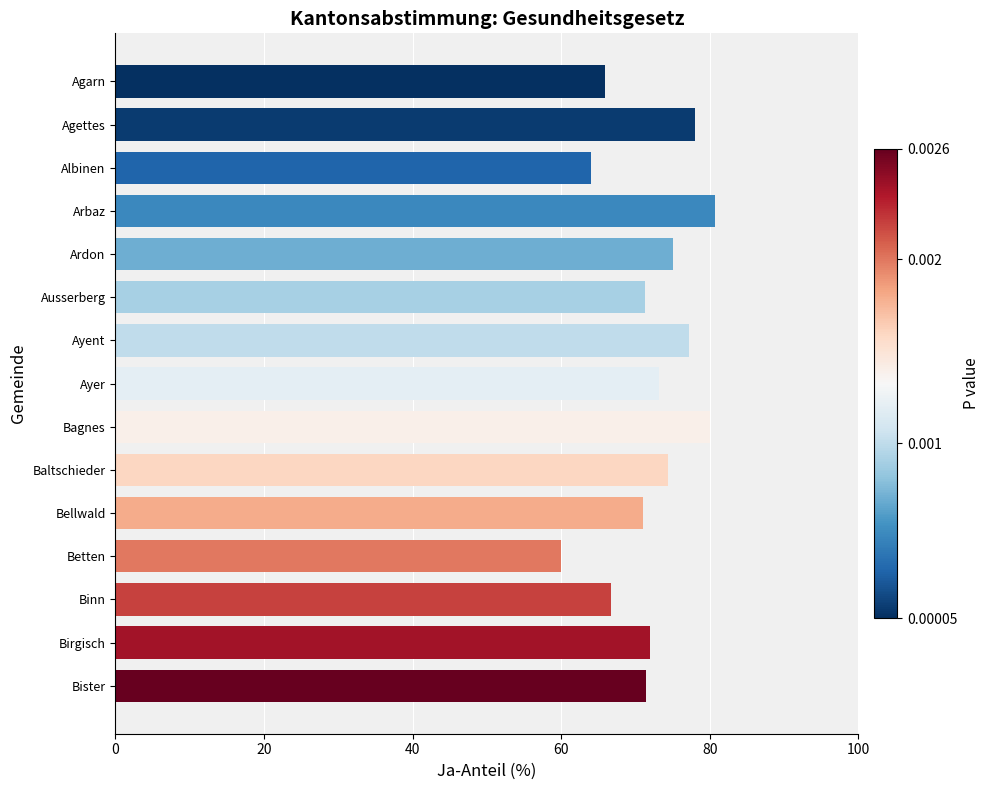

Count the number of categories in the chart.

15